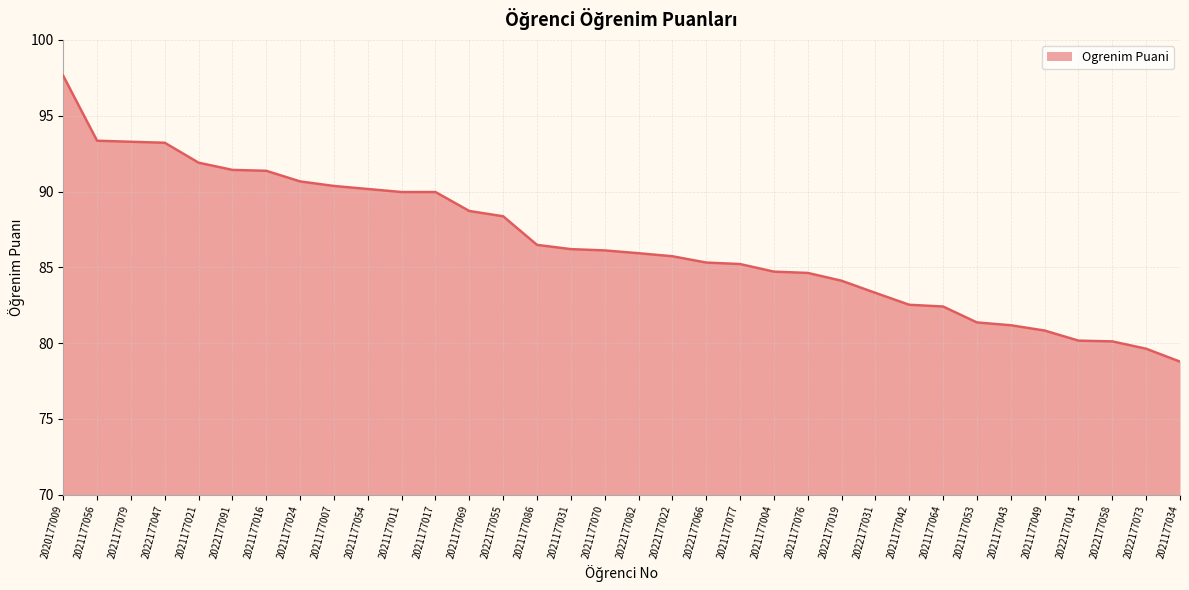

Which has a higher value, 2021177021 or 2022177047?

2022177047